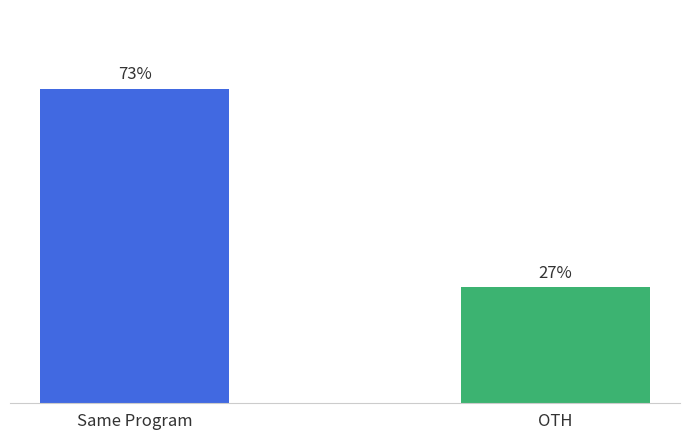

At which category does the chart reach its minimum across all series?

OTH